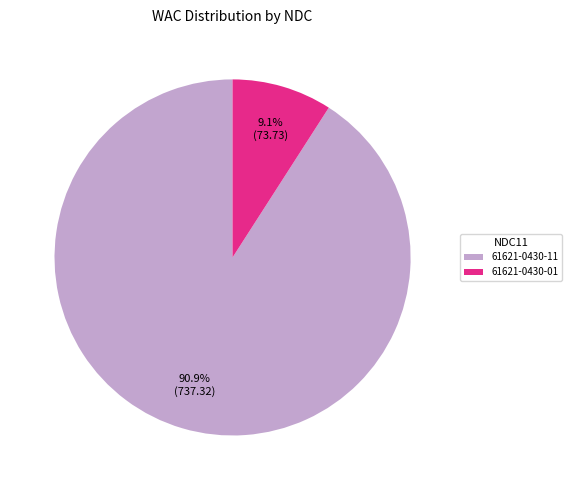

To the nearest percent, what is the difference between the 61621-0430-11 and 61621-0430-01 slice percentages?

82%